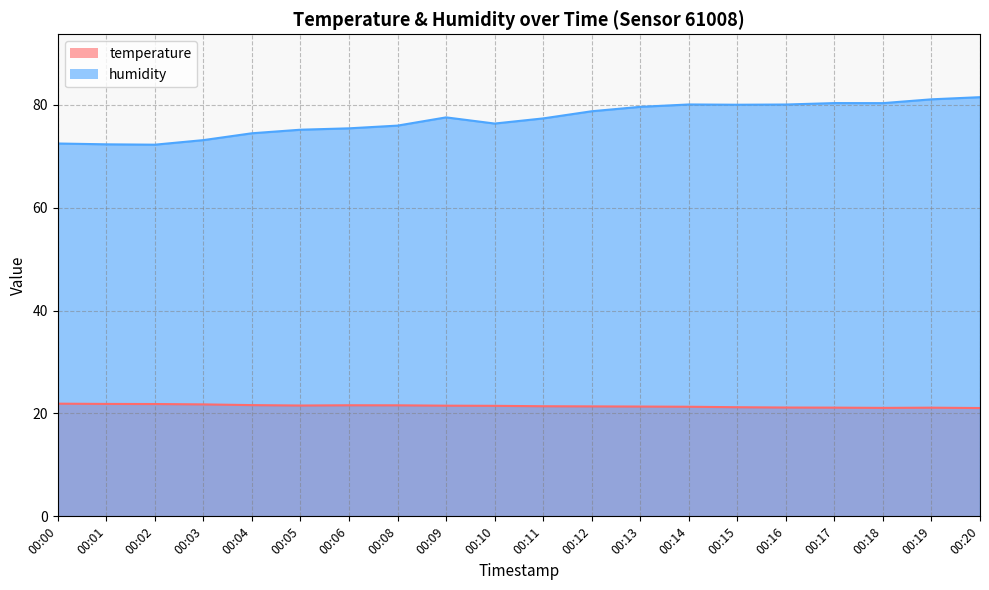

List the series in order of their peak value, lowest first.

temperature, humidity